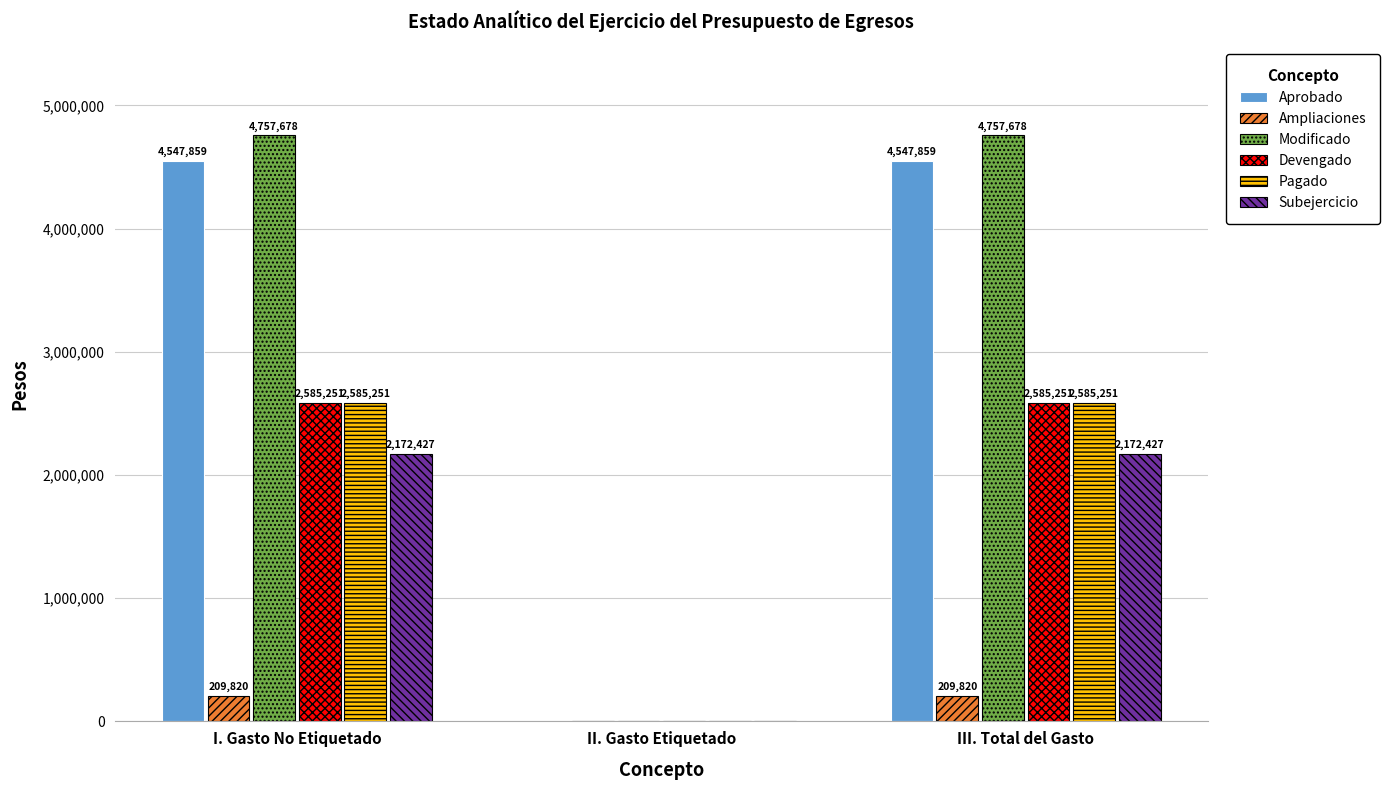

Which series has the largest total across all categories?

Modificado